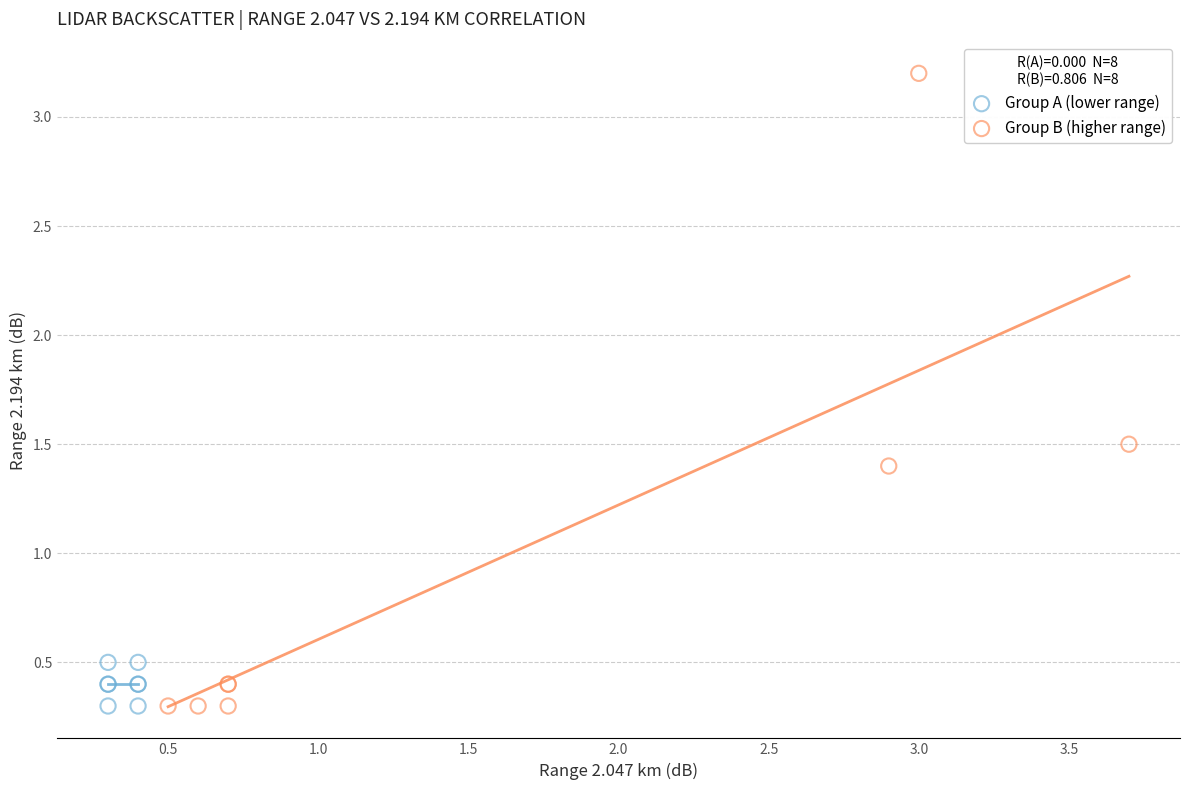

Which series reaches the maximum Y coordinate?

Group B (higher range)